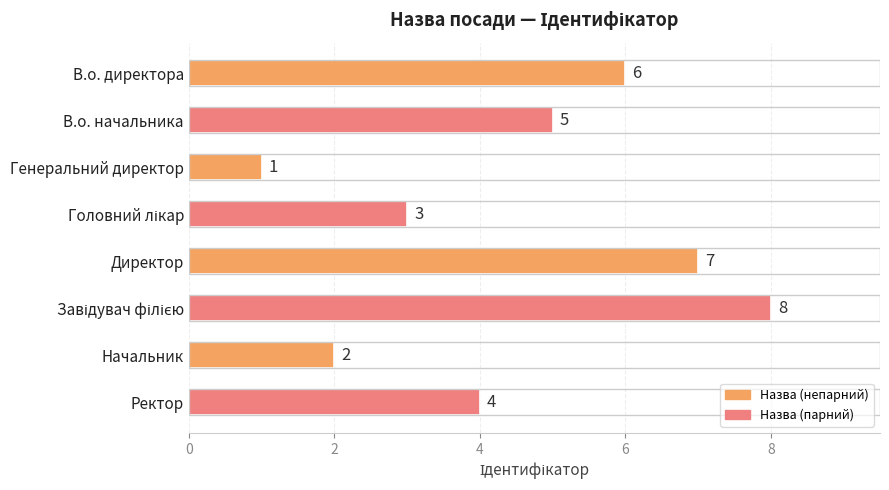

Approximately how many times larger is the value at В.о. директора compared to Генеральний директор?

6.0